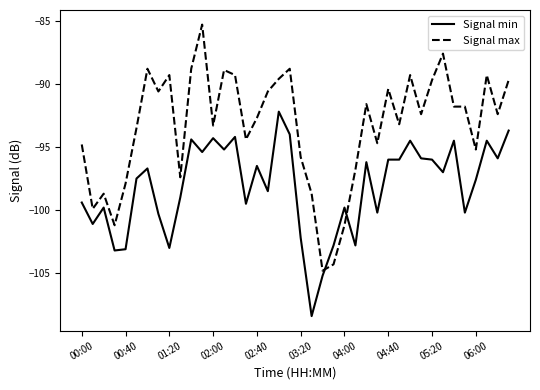

Rank the series by their maximum value, from lowest to highest.

Signal min, Signal max